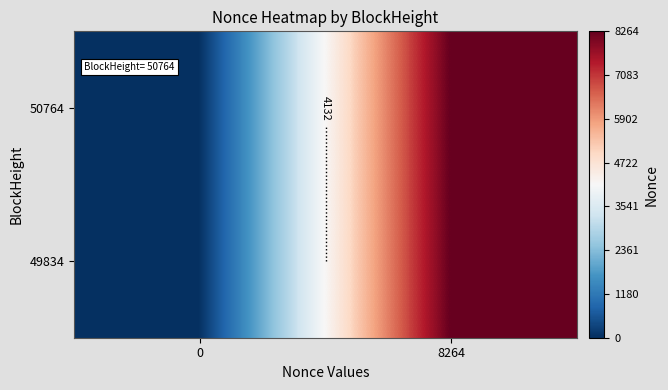

At 0, list the series in order from smallest to largest.

50764, 49834